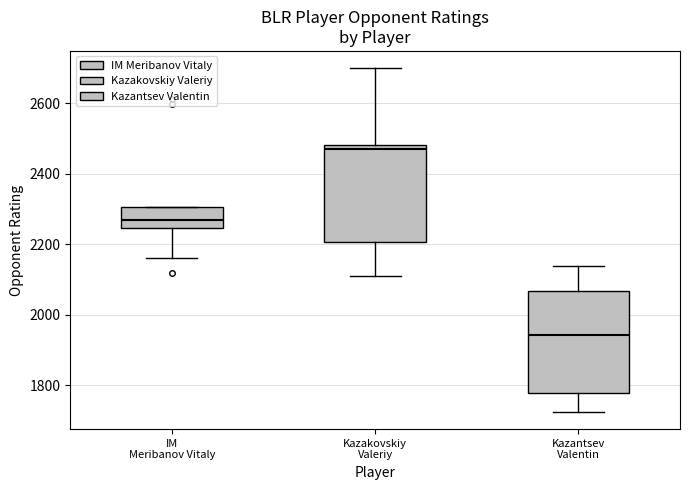

Which box has the lowest median line?

Kazantsev Valentin